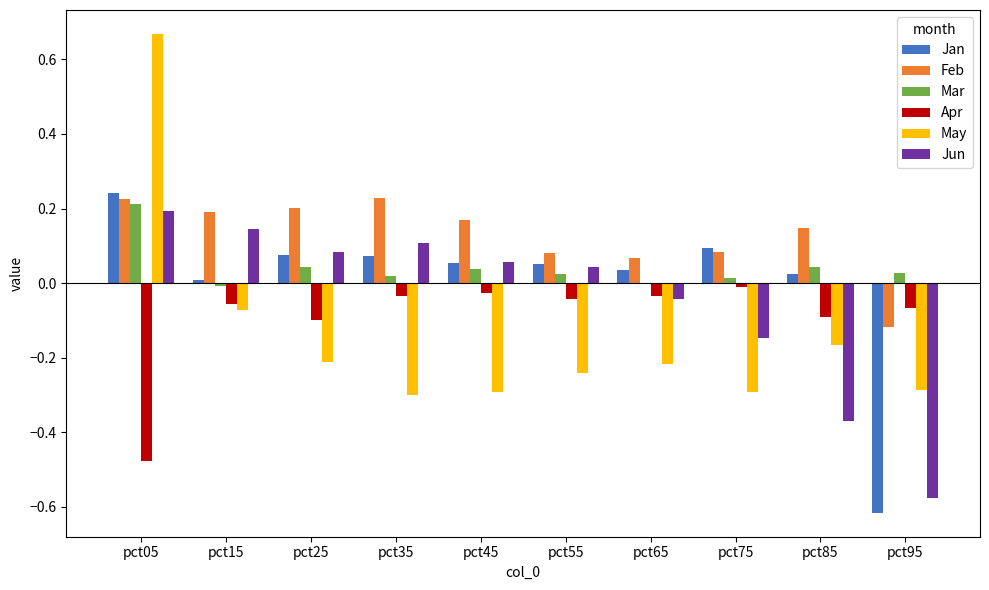

Count the number of categories in the chart.

10